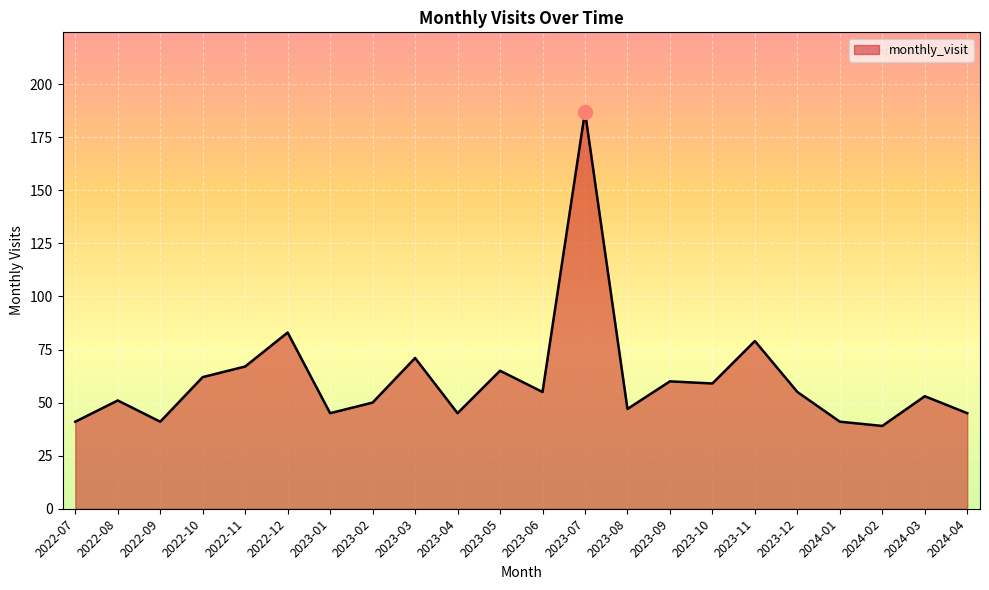

What is the difference between the values at 2023-11 and 2023-03?

8